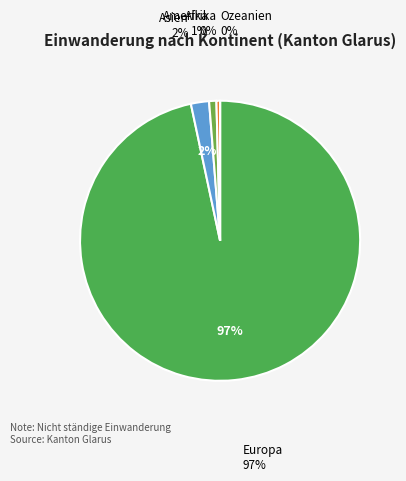

Do Ozeanien and Amerika together represent more than half of the pie?

No